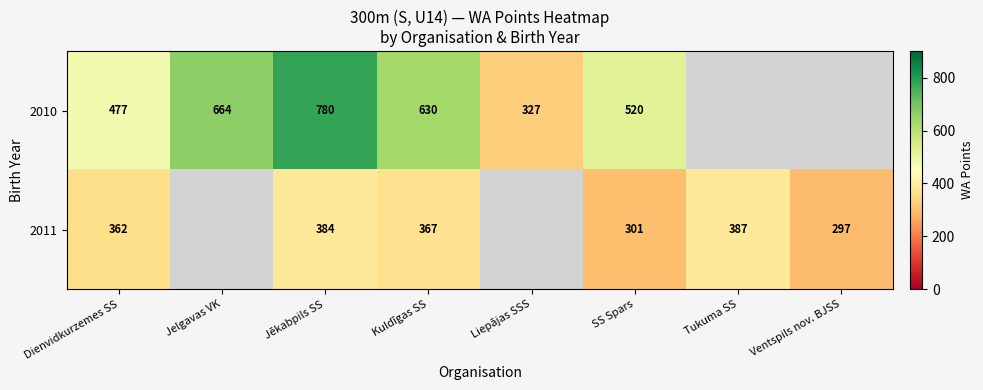

Is it true that row_0 equals 664.0 at Jelgavas VK?

True